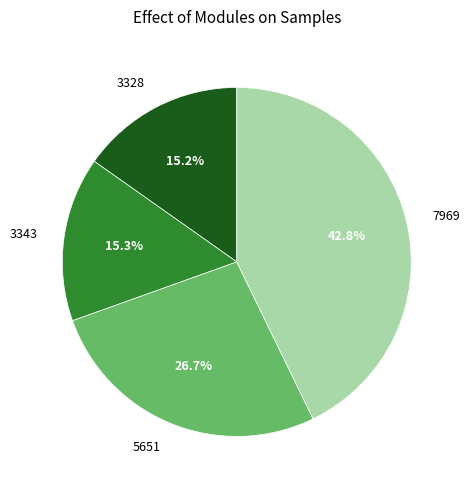

How many segments does this pie chart have?

4